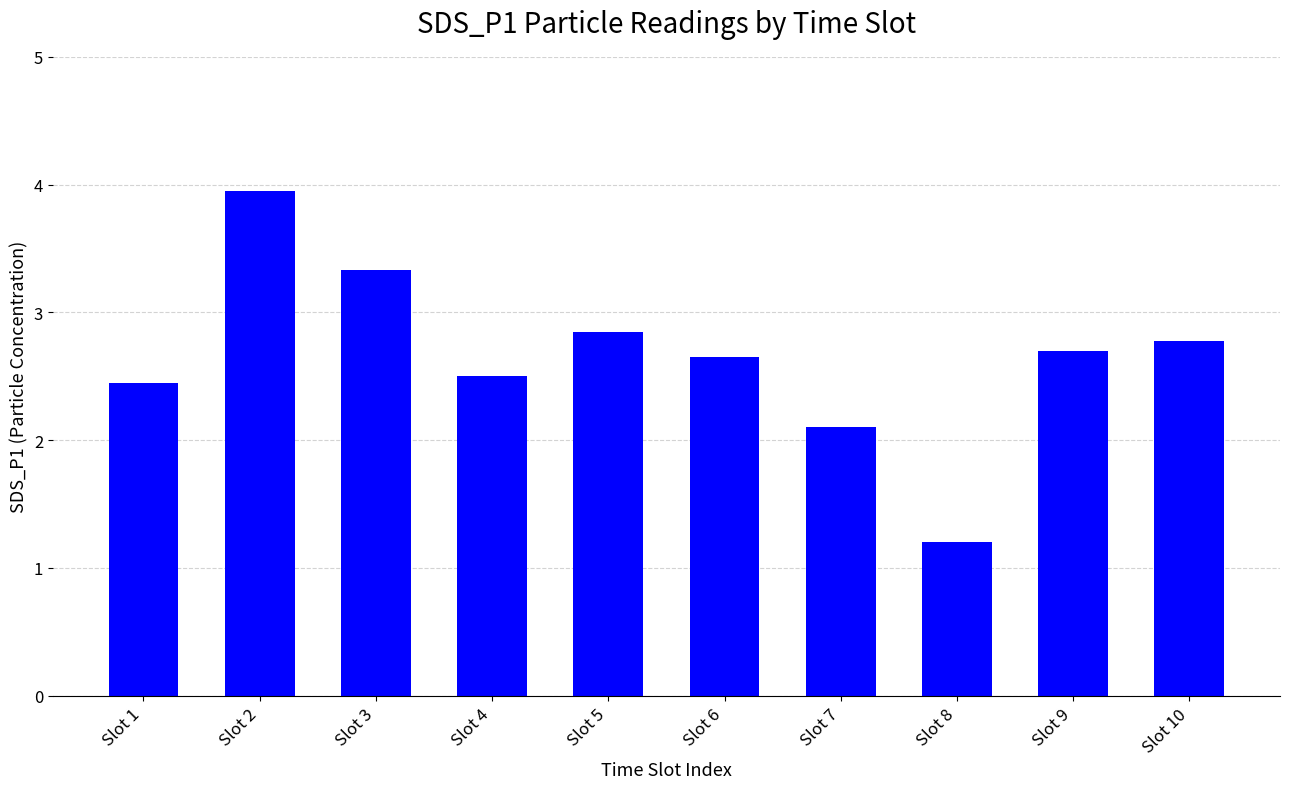

What is the sum of the values at Slot 10 and Slot 7?

4.9